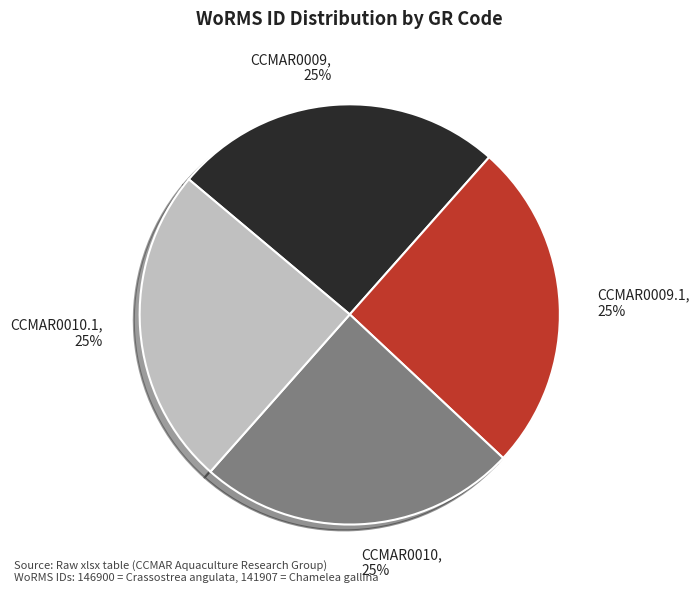

How many slices are in this pie chart?

4